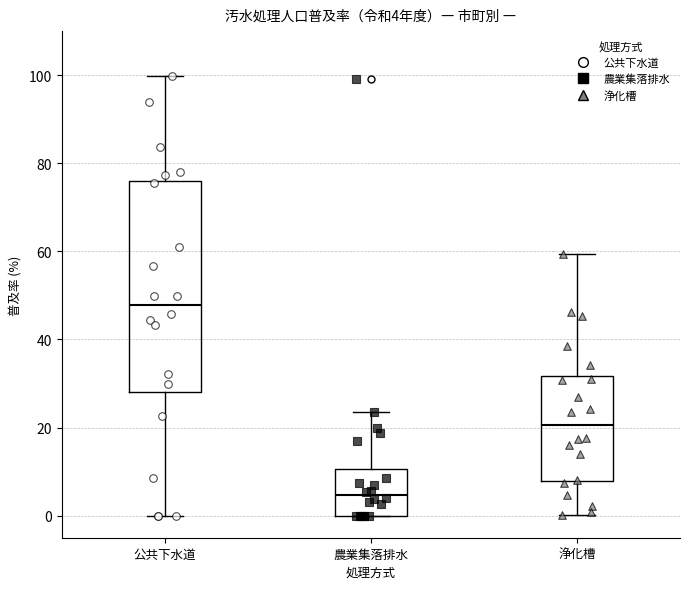

Which box is the tallest, from its lower edge to its upper edge?

公共下水道